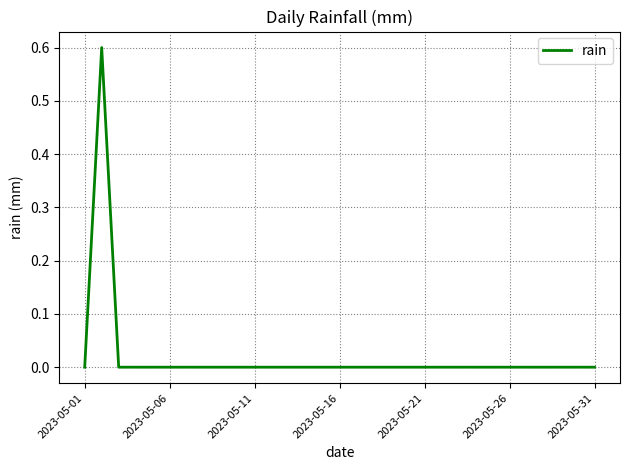

What is the maximum value shown in the chart?

0.6